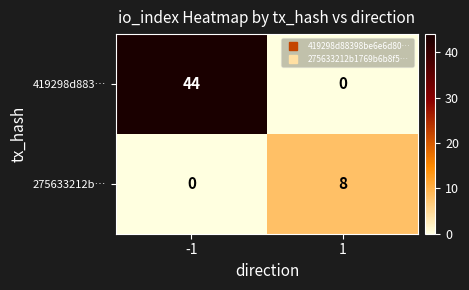

What is the difference between the highest and lowest values at 1?

8